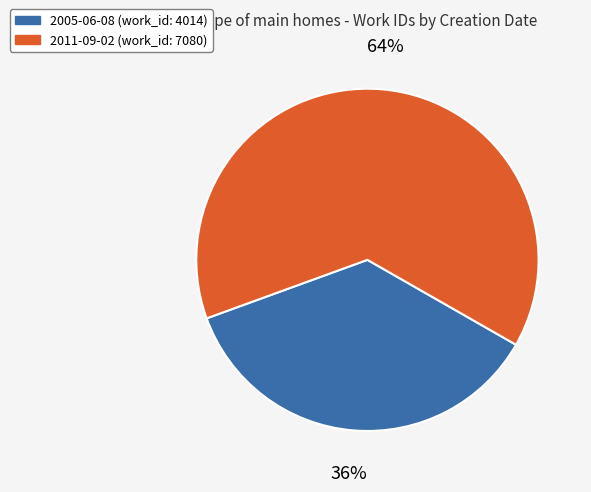

Approximately how many times larger is the value at 2005-06-08 compared to 2011-09-02?

0.6